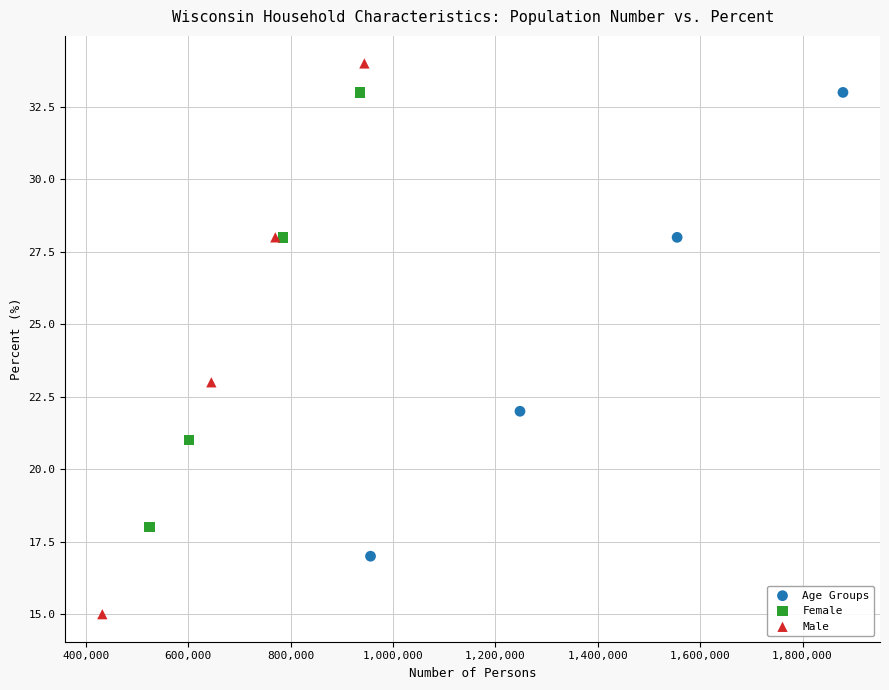

Which series contains the lowest Y value?

Male